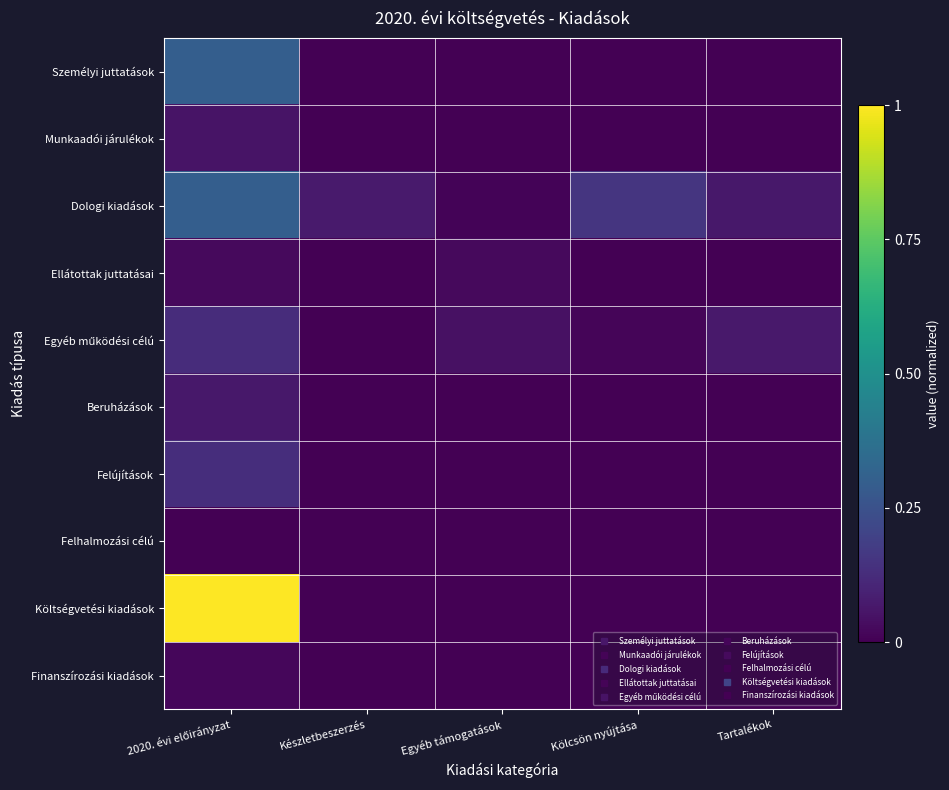

Rank the series at Készletbeszerzés from lowest to highest value.

Személyi juttatások, Munkaadói járulékok, Ellátottak juttatásai, Egyéb működési célú, Beruházások, Felújítások, Felhalmozási célú, Költségvetési kiadások, Finanszírozási kiadások, Dologi kiadások